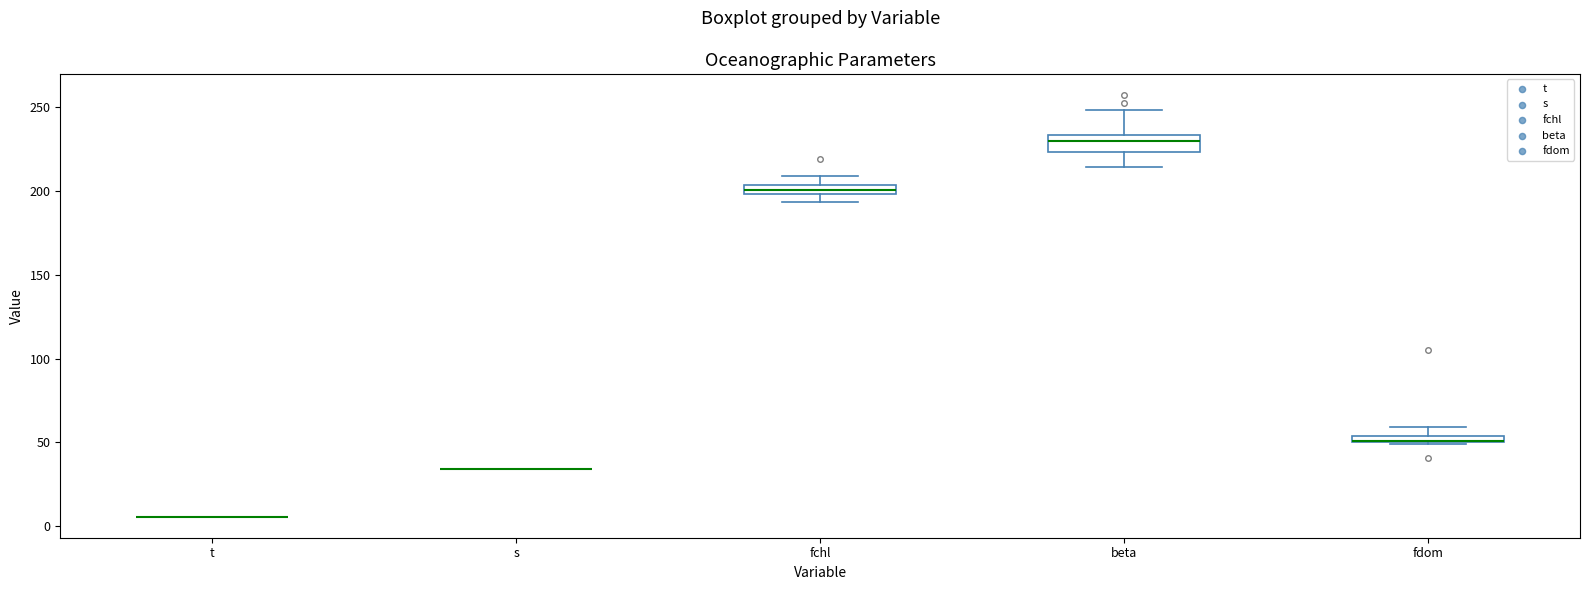

Where is the lower edge of the box for fdom on the y-axis? The values are not printed on the chart, so give them approximately, as read against the axis.

50